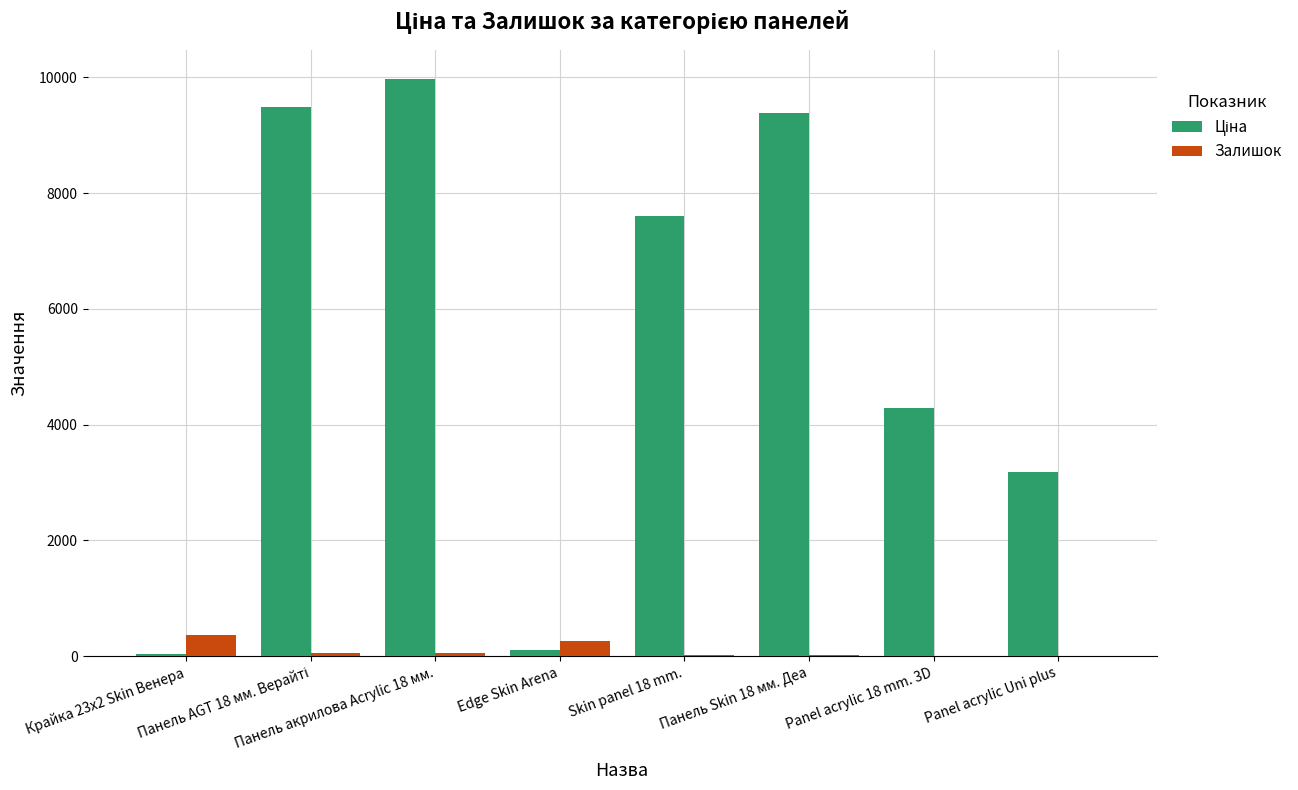

How many categories are shown in the chart?

8